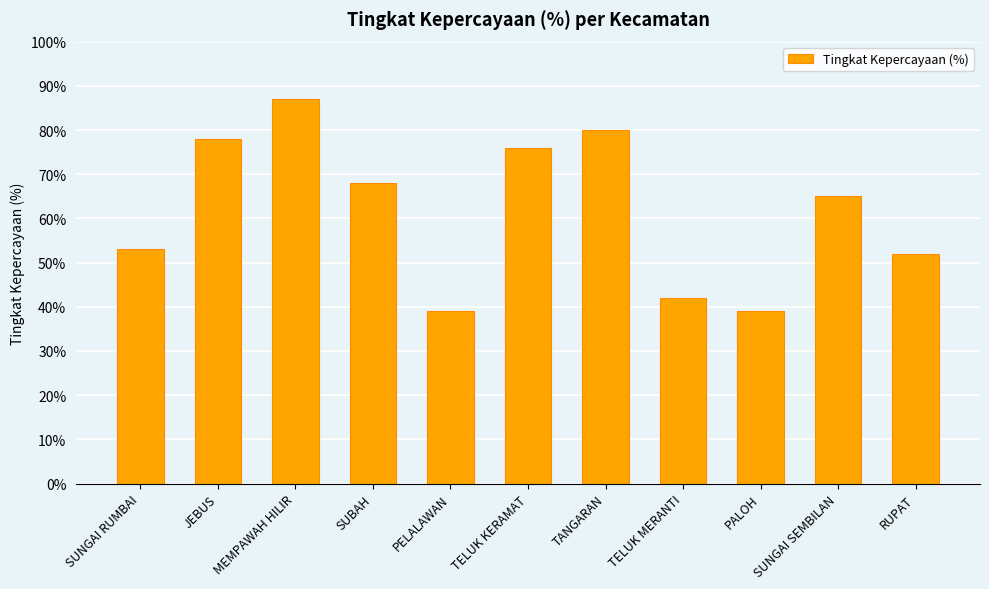

What is the sum of the values at MEMPAWAH HILIR and PALOH?

126